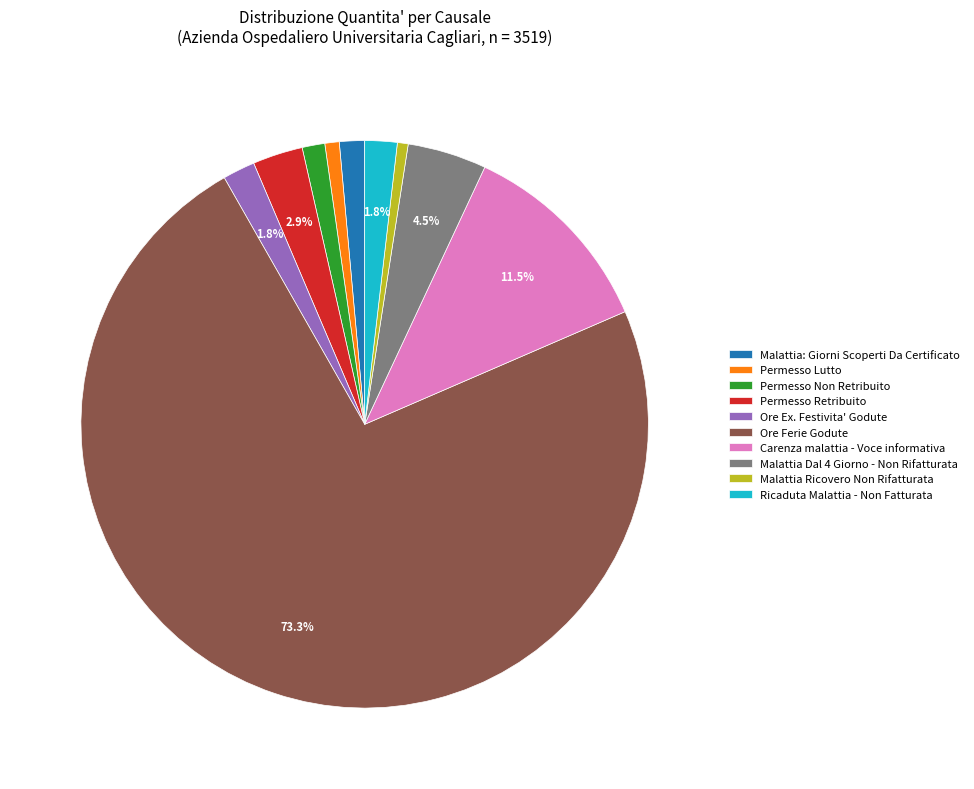

Which category has the biggest portion of the pie?

Ore Ferie Godute